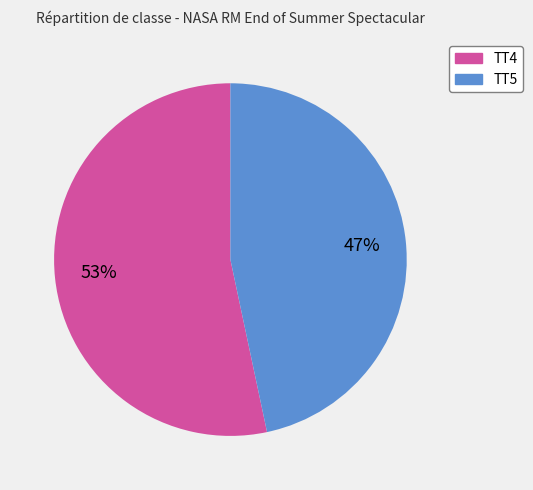

Approximately how many times larger is the value at TT5 compared to TT4?

0.9